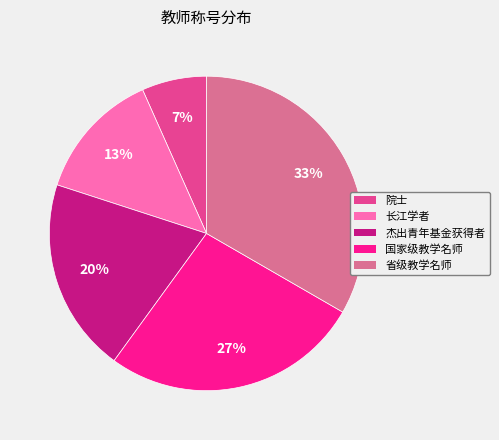

Do 国家级教学名师 and 省级教学名师 together represent more than half of the pie?

Yes